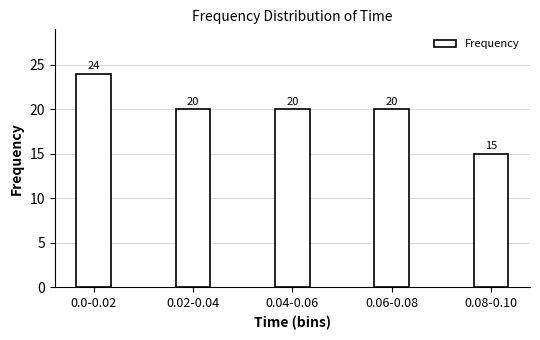

Reading right to left, transcribe all the data shown in this chart.

15	20	20	20	24